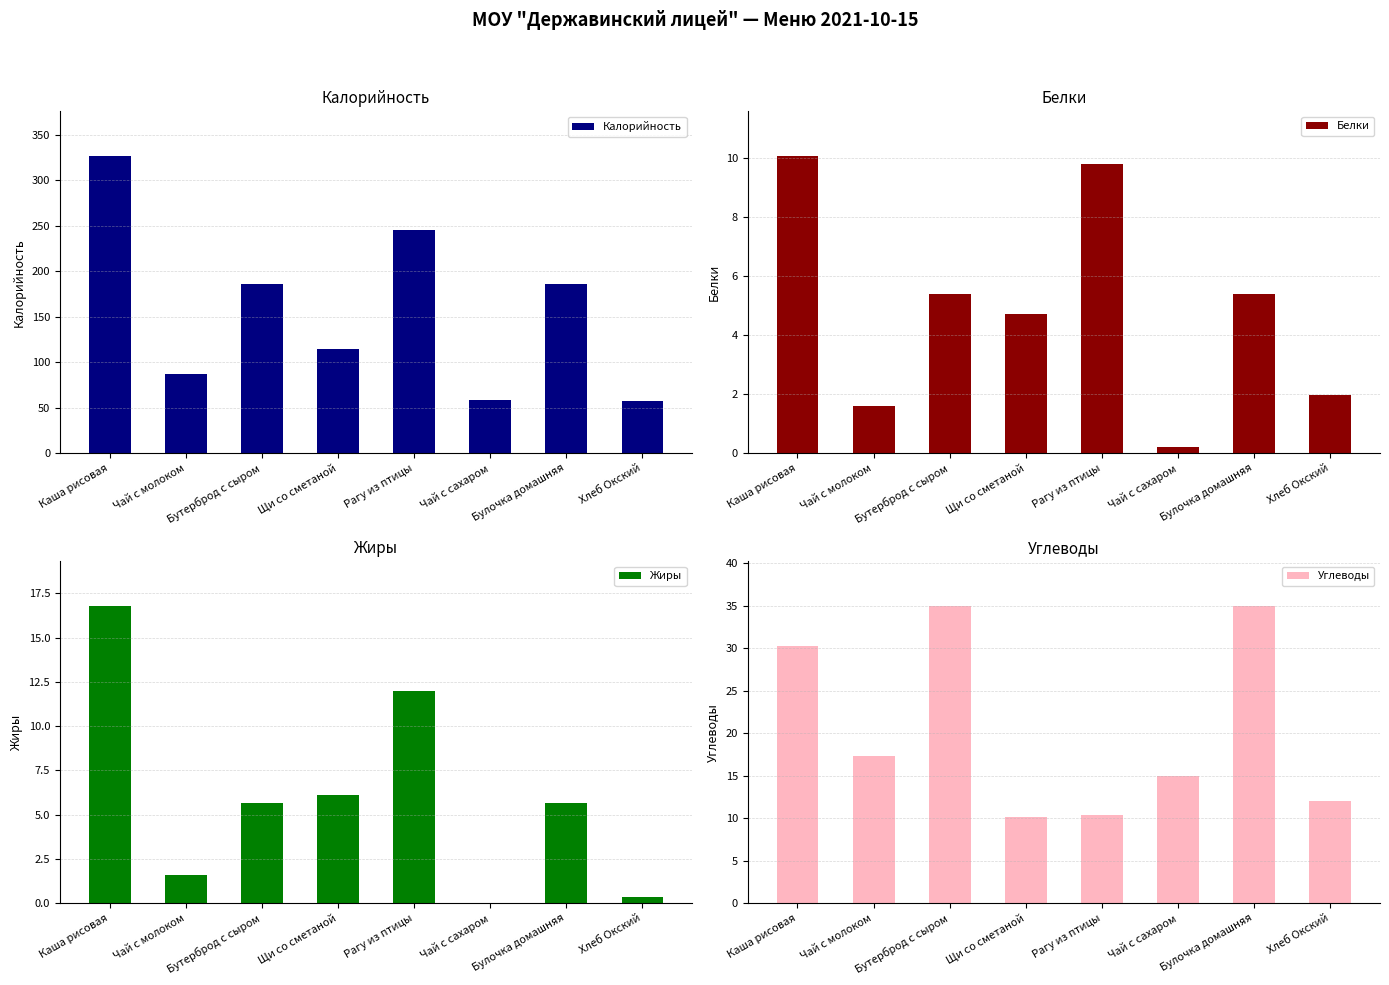

At Щи со сметаной, list the series in order from smallest to largest.

Белки, Жиры, Углеводы, Калорийность